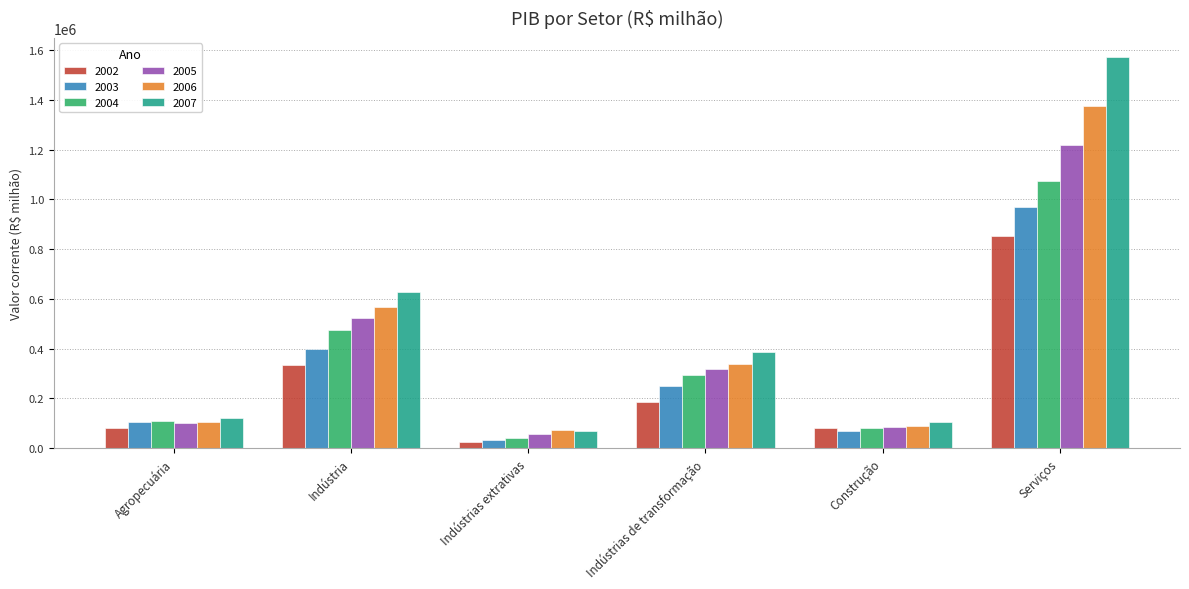

What position from the left is Indústria?

2